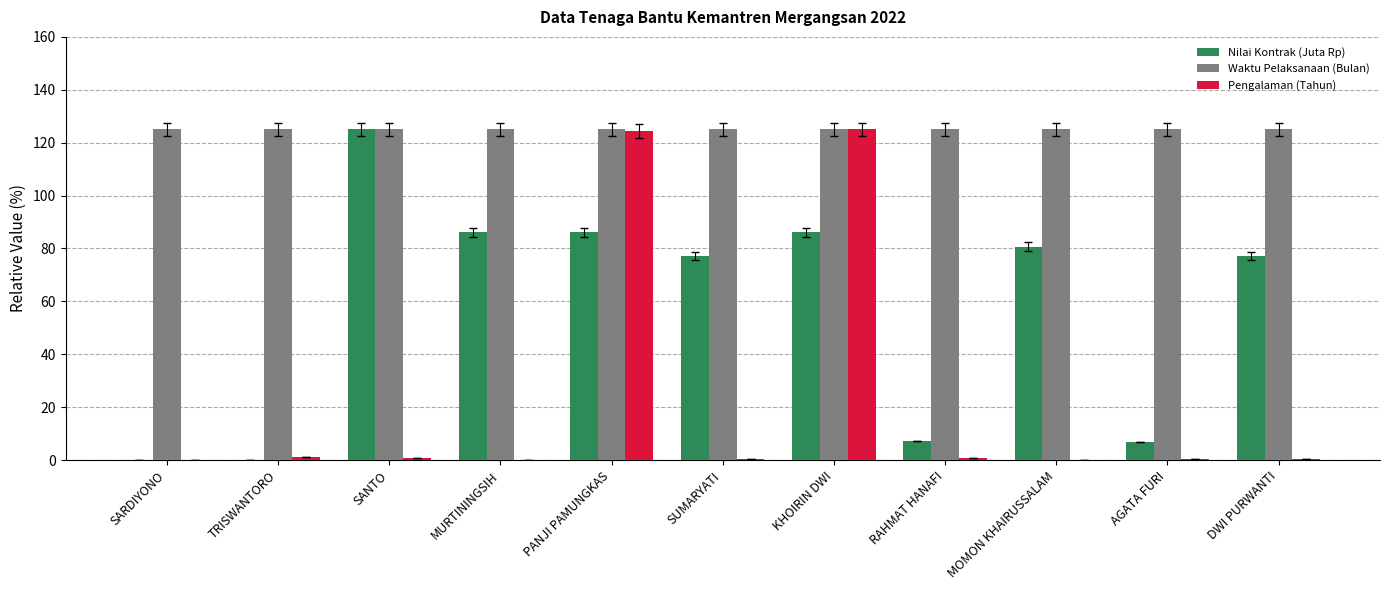

What is the average value of the Nilai Kontrak (Juta Rp) series?

57.5